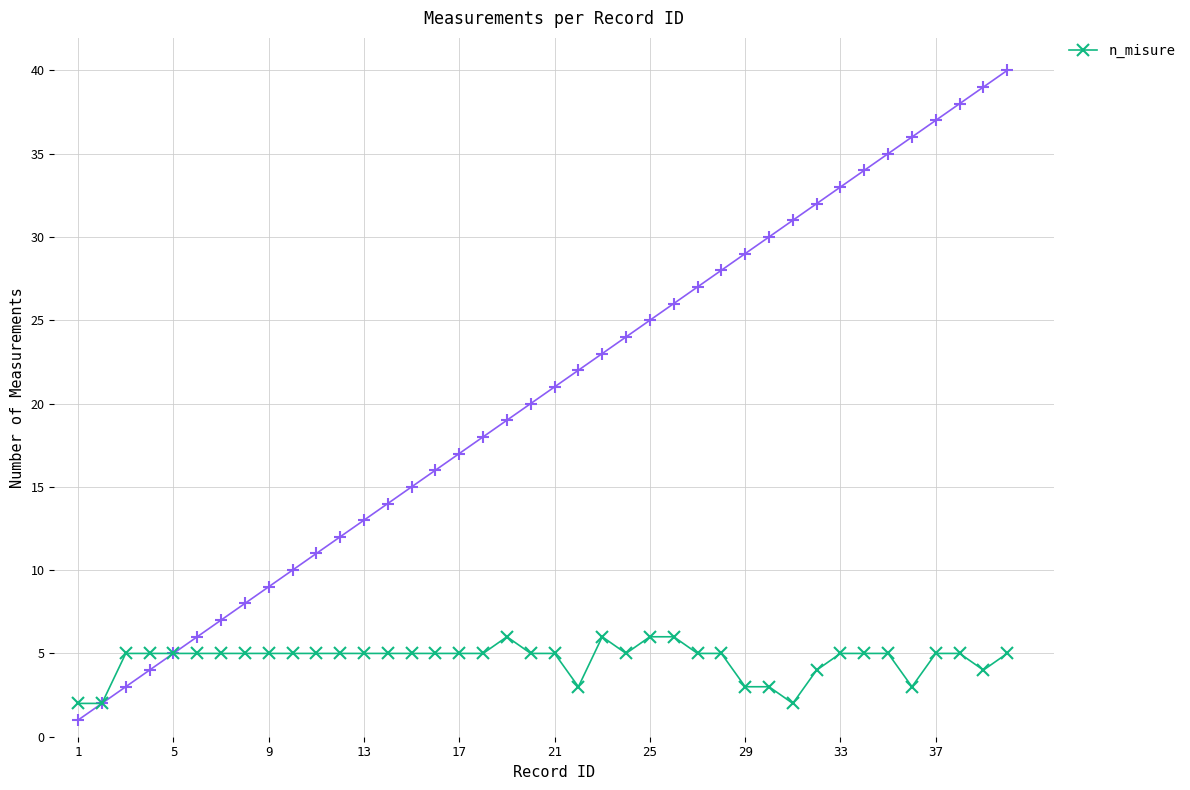

Count the values in the range 5 to 6.

31